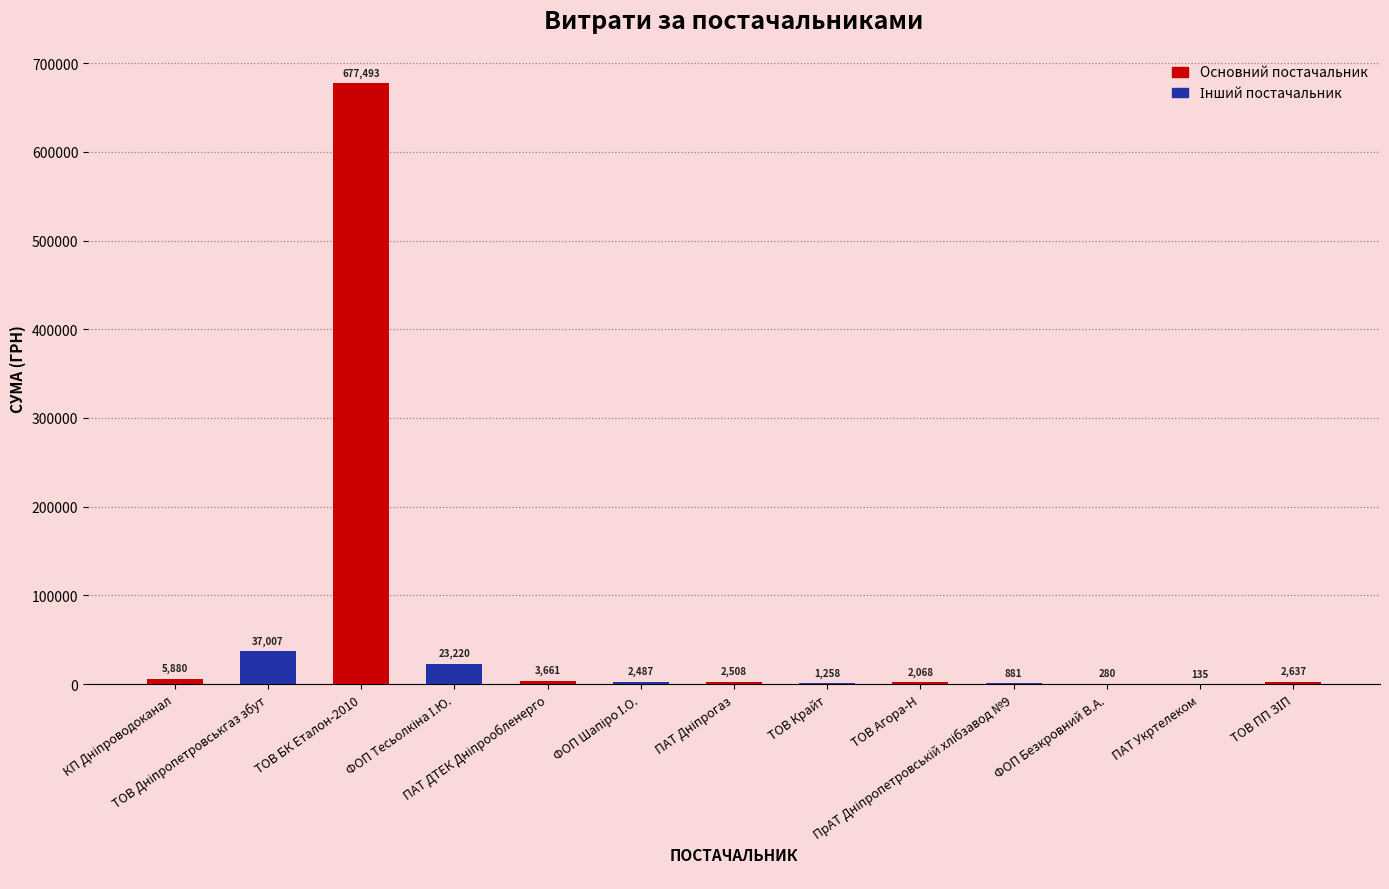

How many distinct data groups are displayed?

1